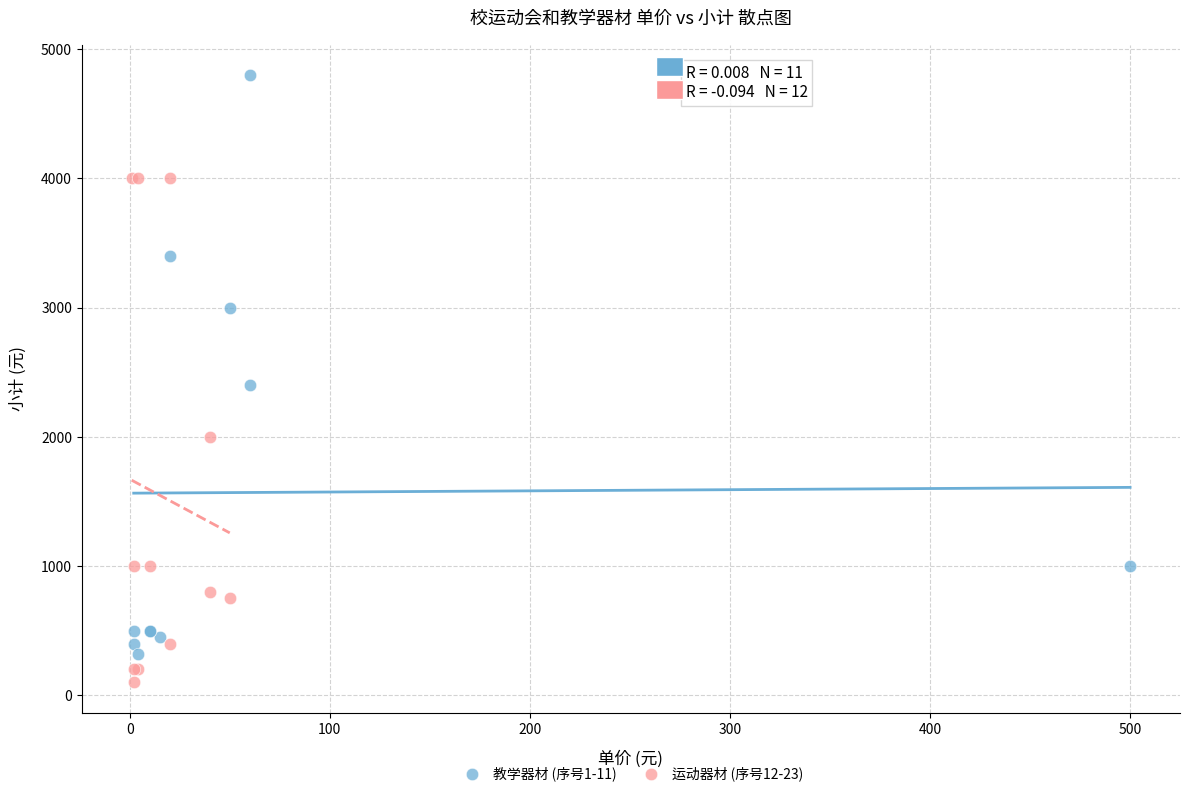

Which series reaches the minimum Y coordinate?

运动器材 (序号12-23)